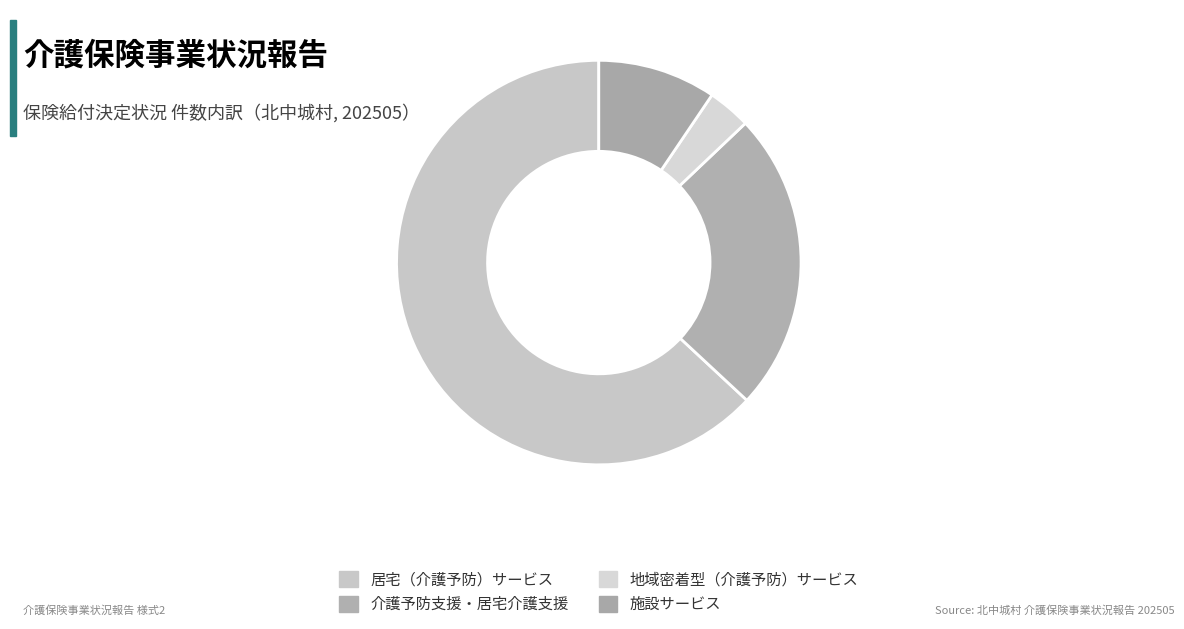

Is 居宅（介護予防）サービス the majority of the pie?

Yes